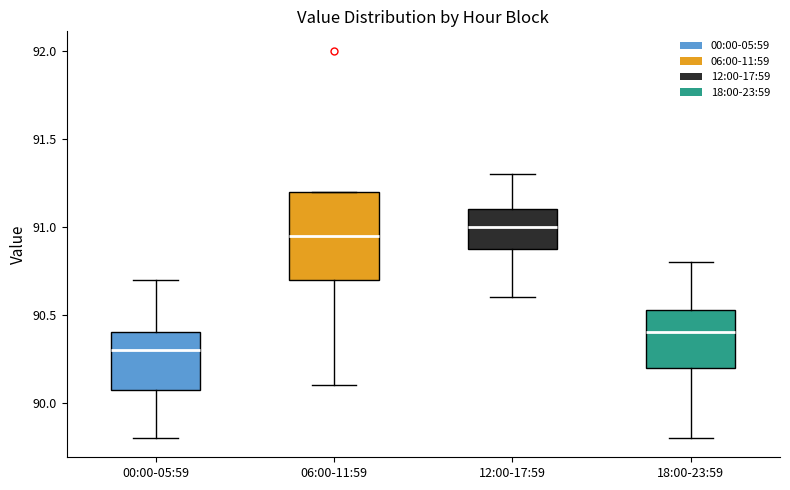

Which box has the lowest median line?

00:00-05:59